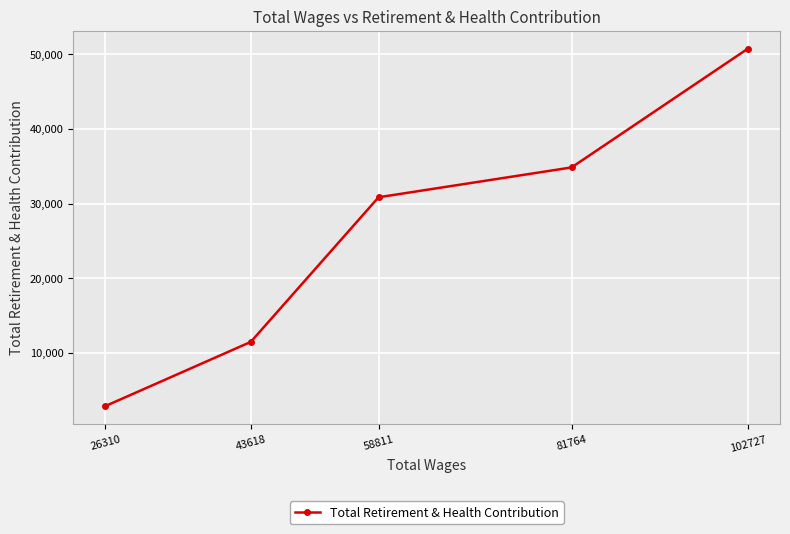

Rank the categories by value from lowest to highest.

26310, 43618, 58811, 81764, 102727